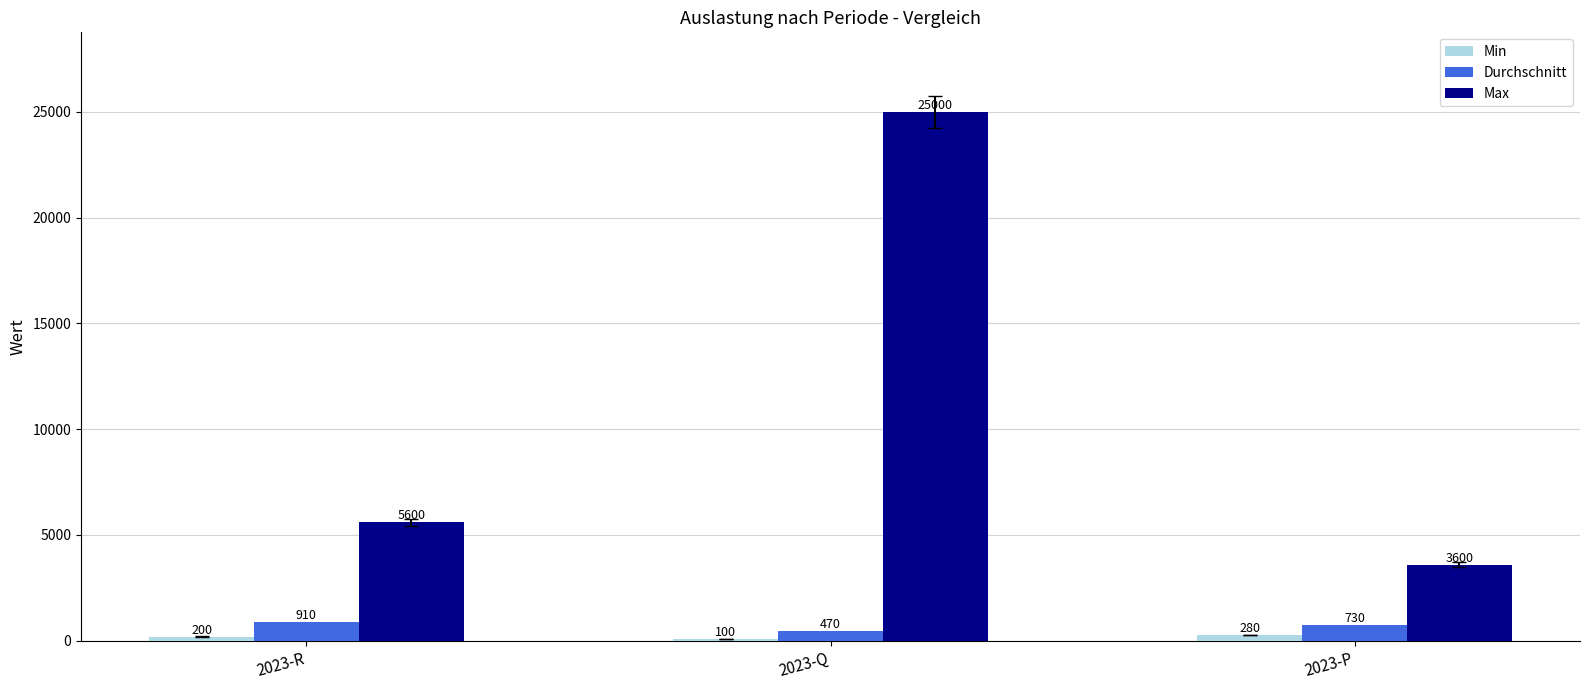

Rank the categories by Max value from highest to lowest.

2023-Q, 2023-R, 2023-P